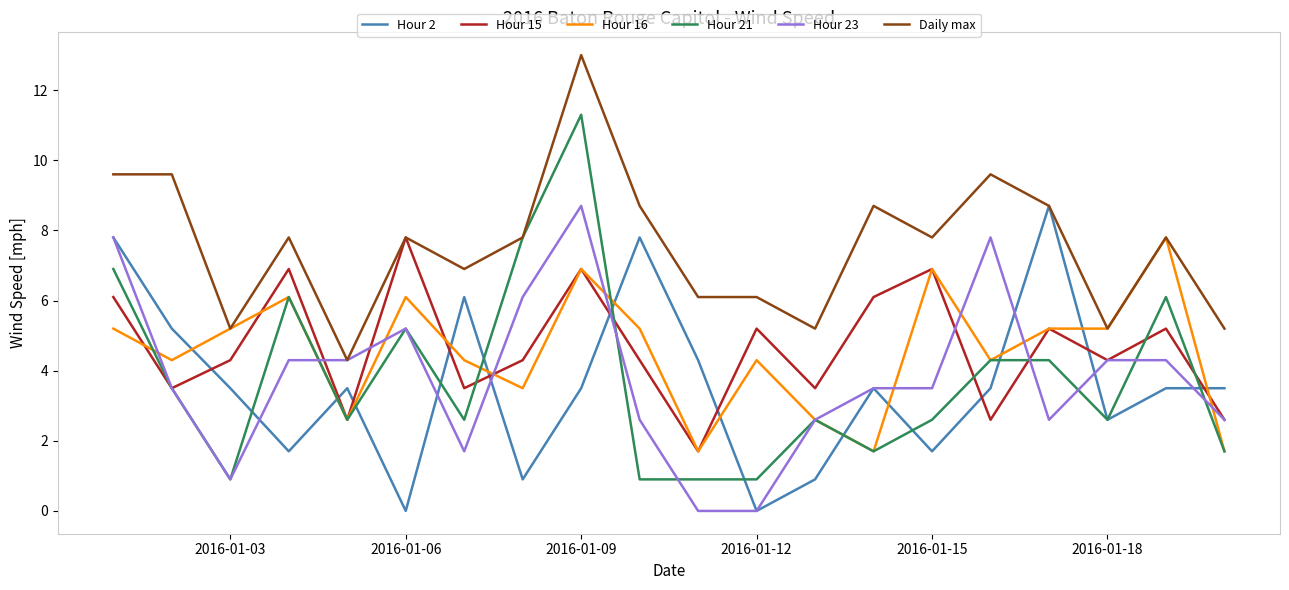

What are all the series names shown in the legend?

Hour 2, Hour 15, Hour 16, Hour 21, Hour 23, Daily max